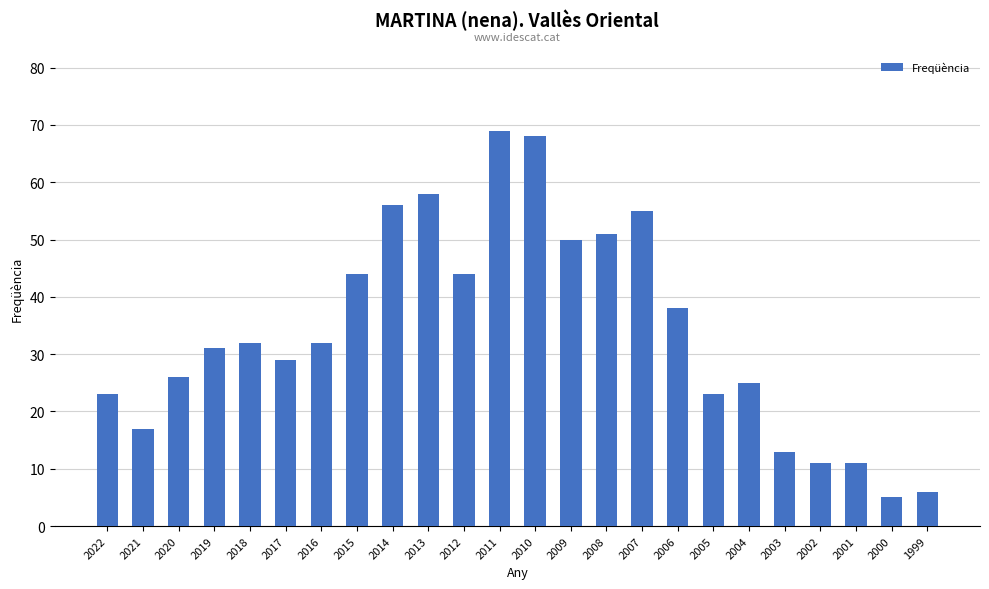

What is the average value?

34